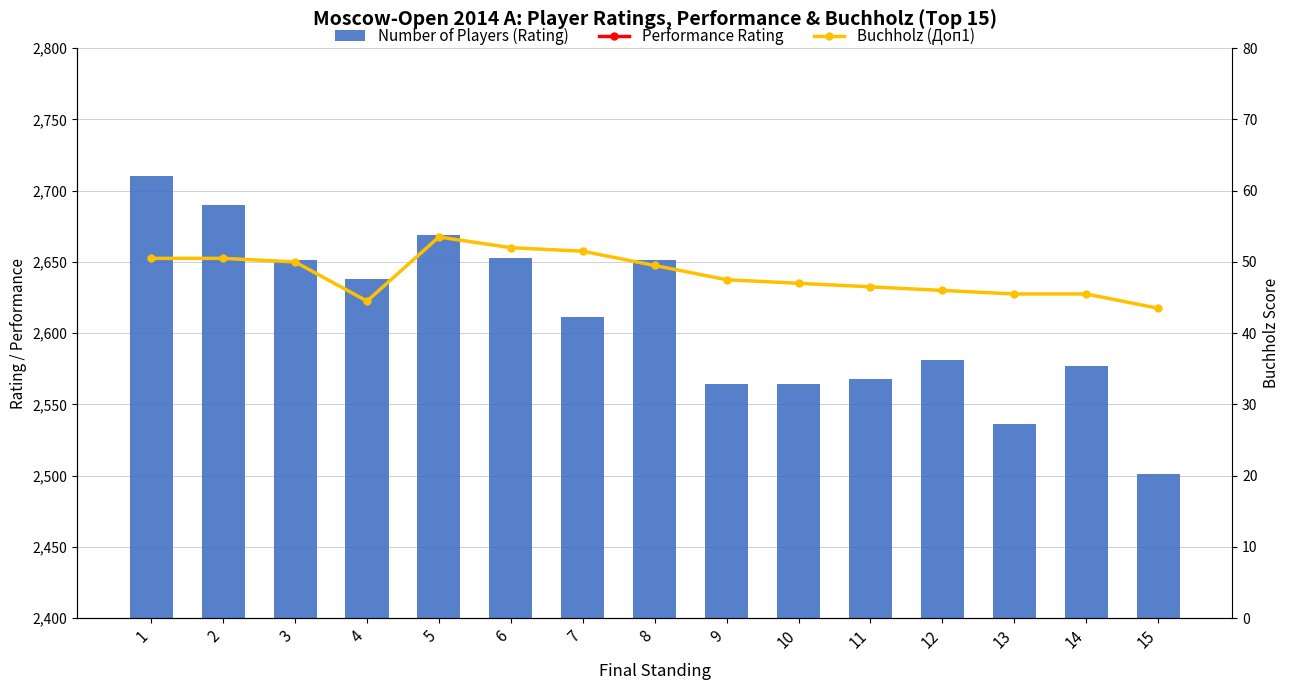

What is the total value across all series at 9?

5218.5